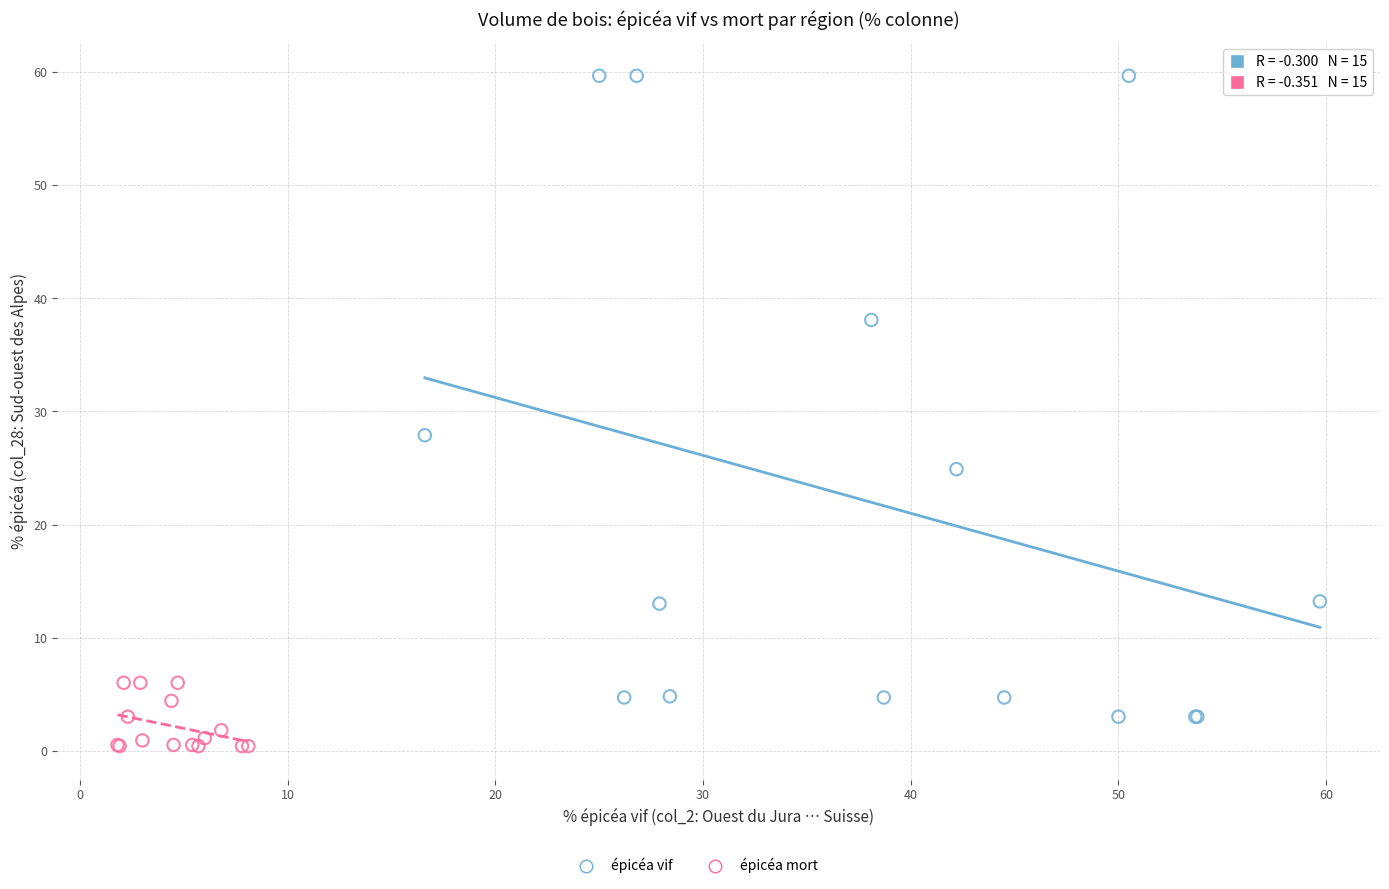

Which series has the widest spread of Y values?

épicéa vif